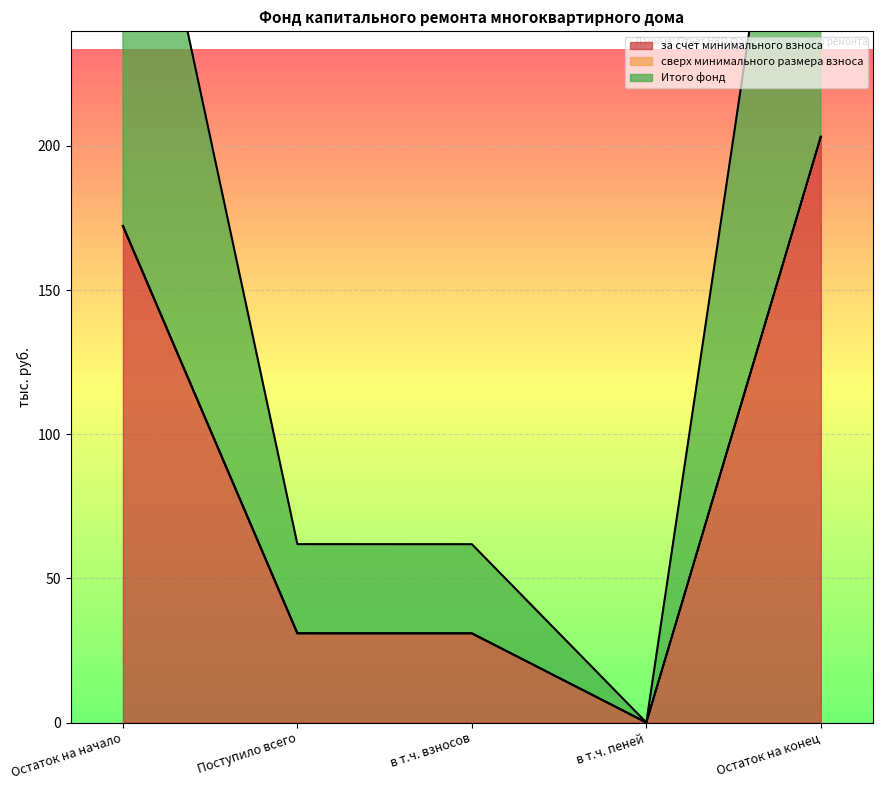

Does the chart display data point markers on the line(s)?

No